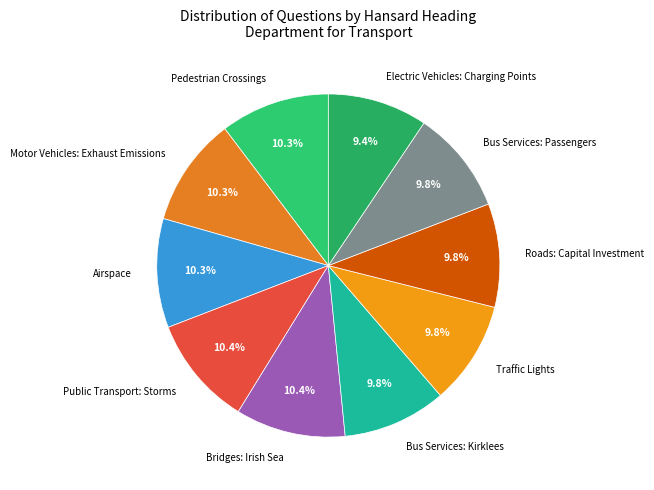

What percentage is the Motor Vehicles: Exhaust Emissions slice, to the nearest percent?

10%